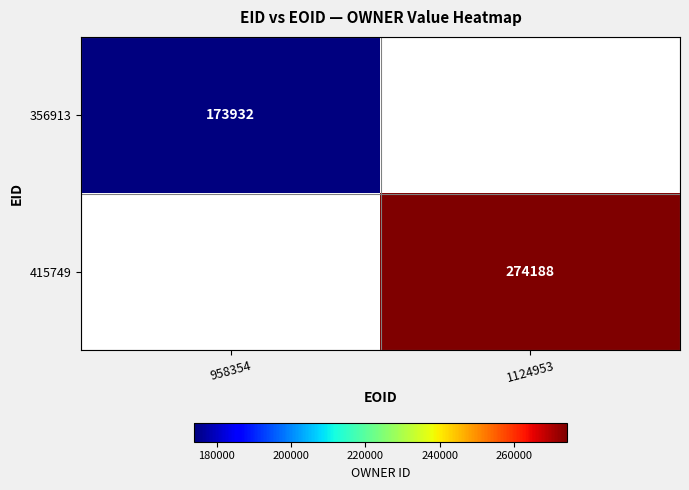

What is the total value across all series at 958354?

173932